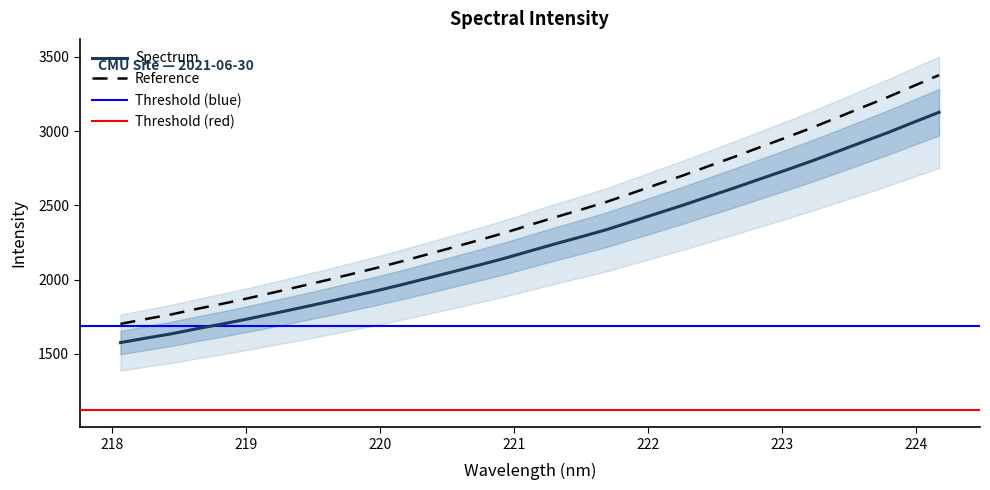

What is the sum of all values?

74185.8